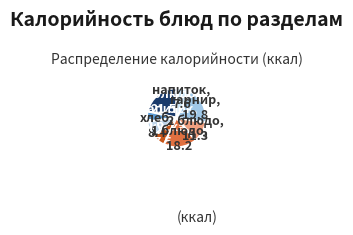

Does гор.напиток account for over 50% of the chart?

No